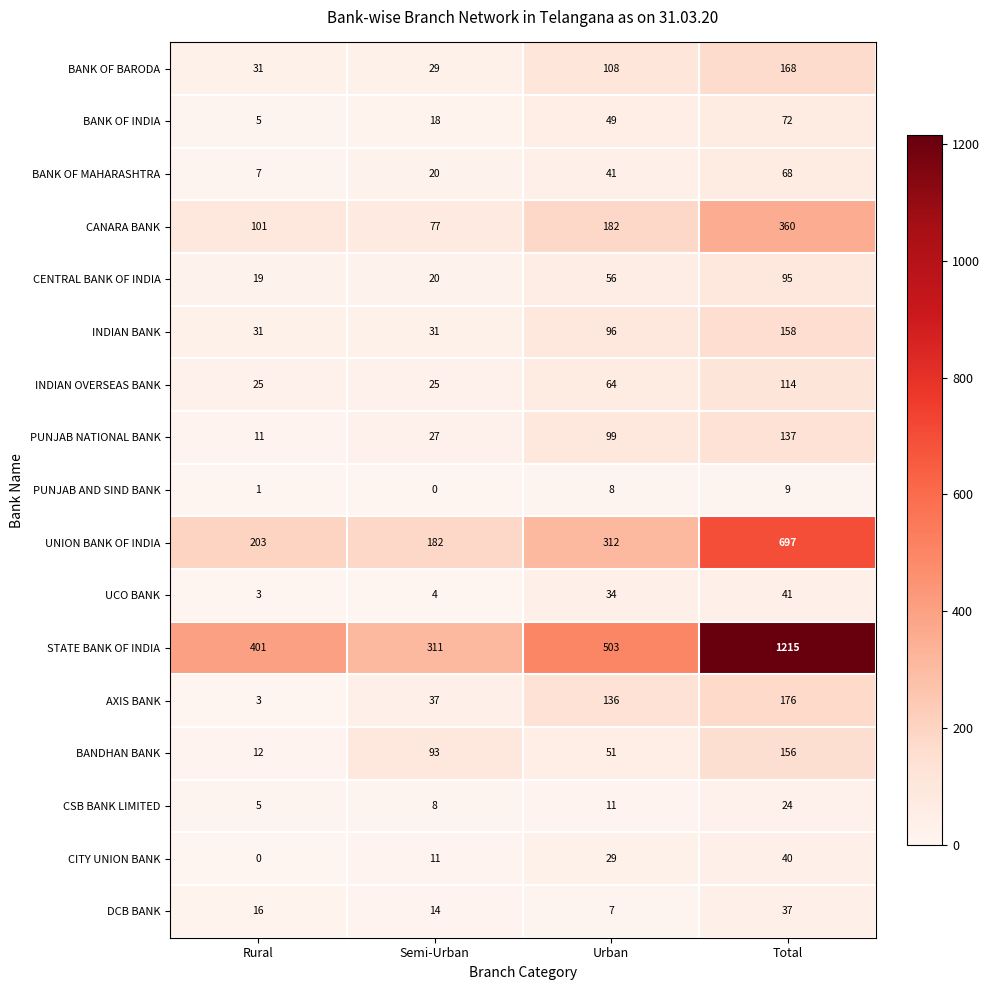

The CENTRAL BANK OF INDIA series shows 130 at Total. True or false?

False